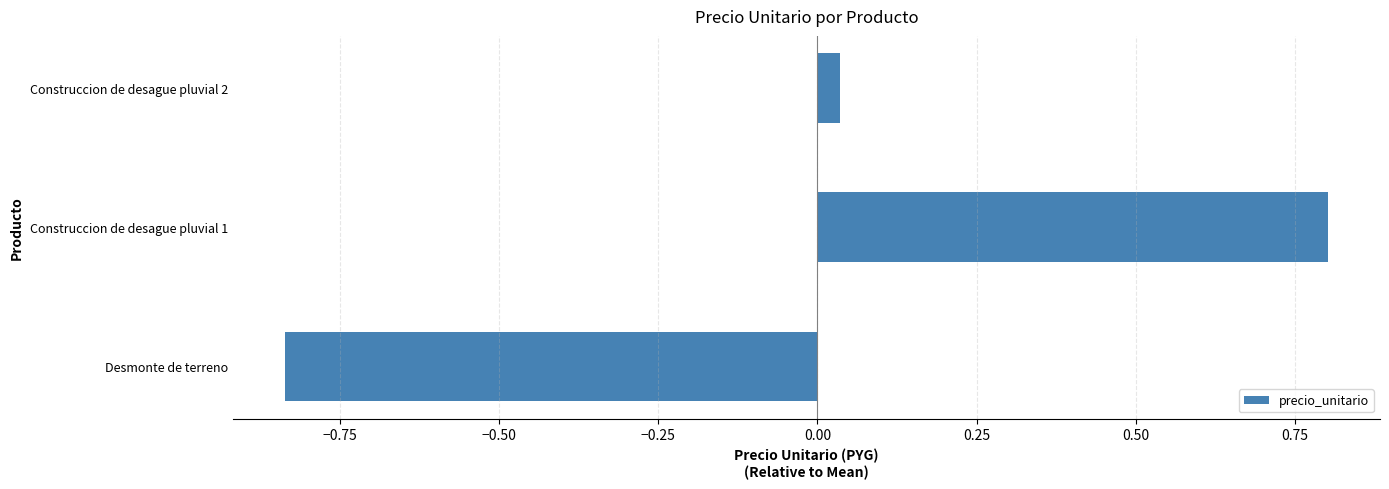

How many values are above zero?

2